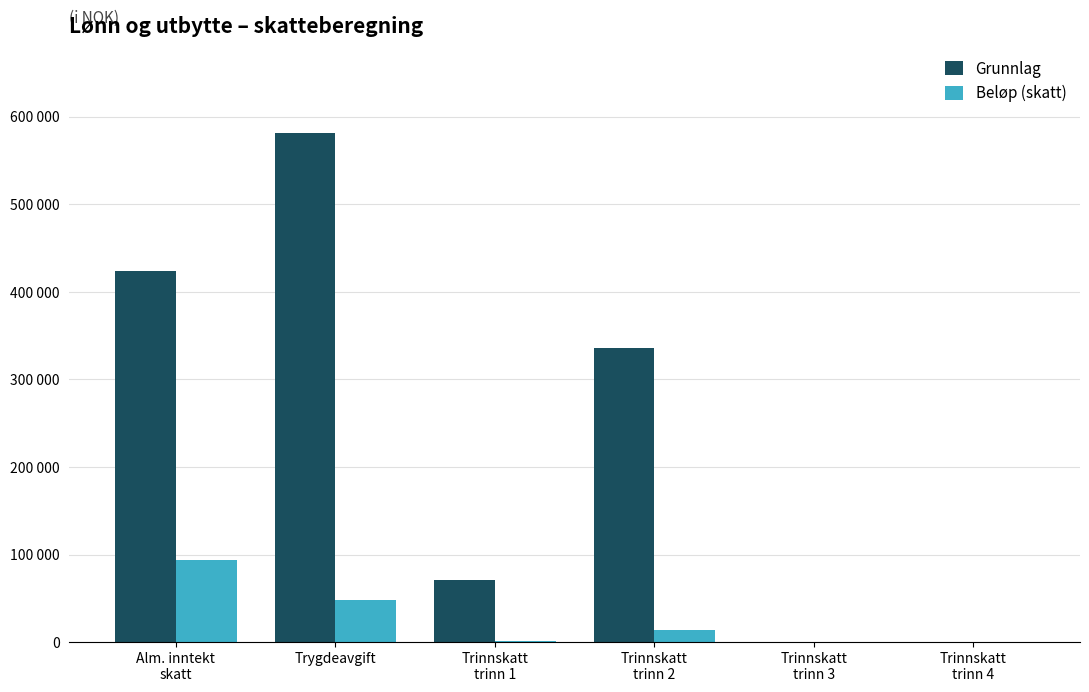

What is the greatest value displayed?

581298.0